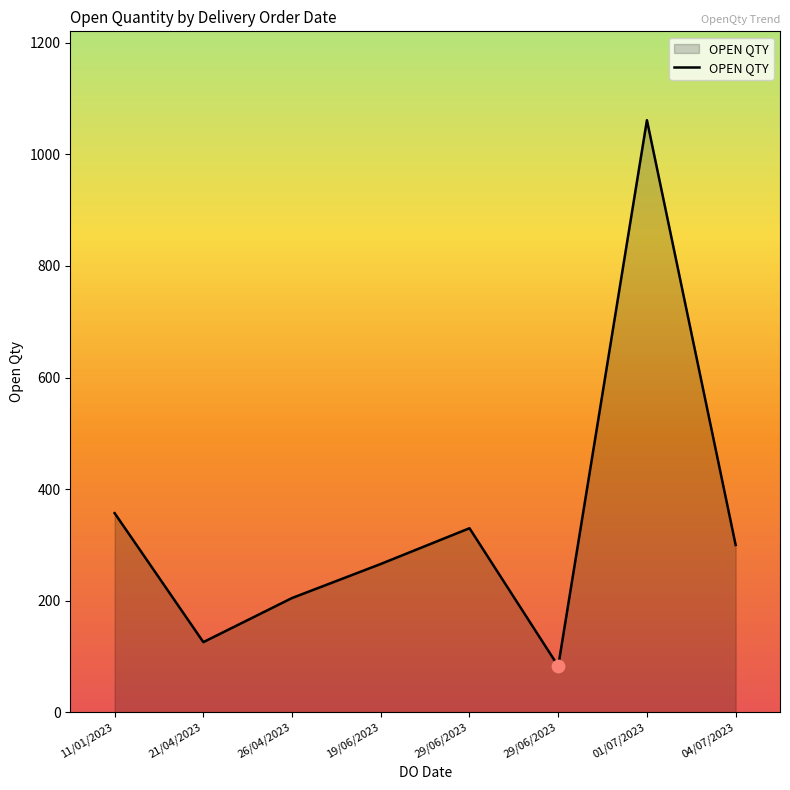

Approximately how many times larger is the value at 29/06/2023 compared to 26/04/2023?

1.6